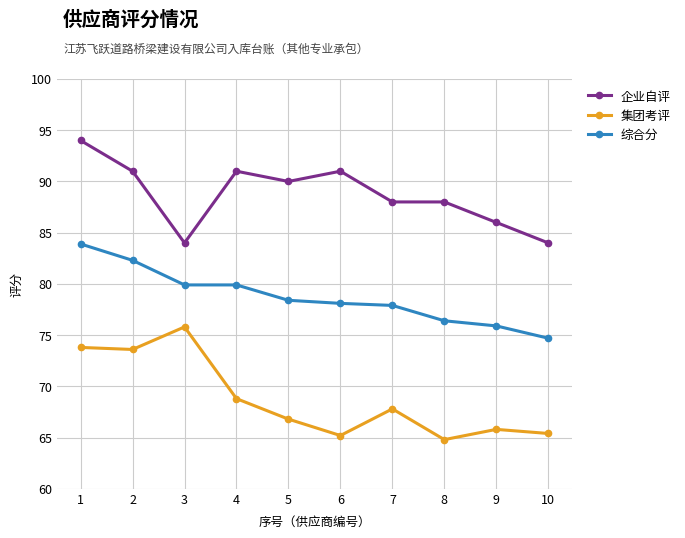

Which series has the largest total across all categories?

企业自评